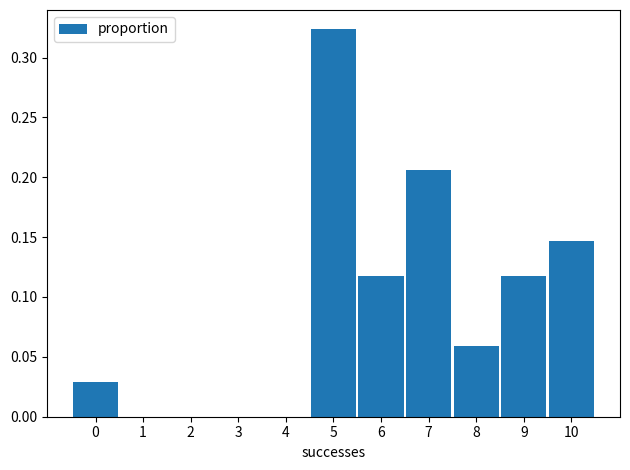

What is the change in value from 8 to 10?

+0.1